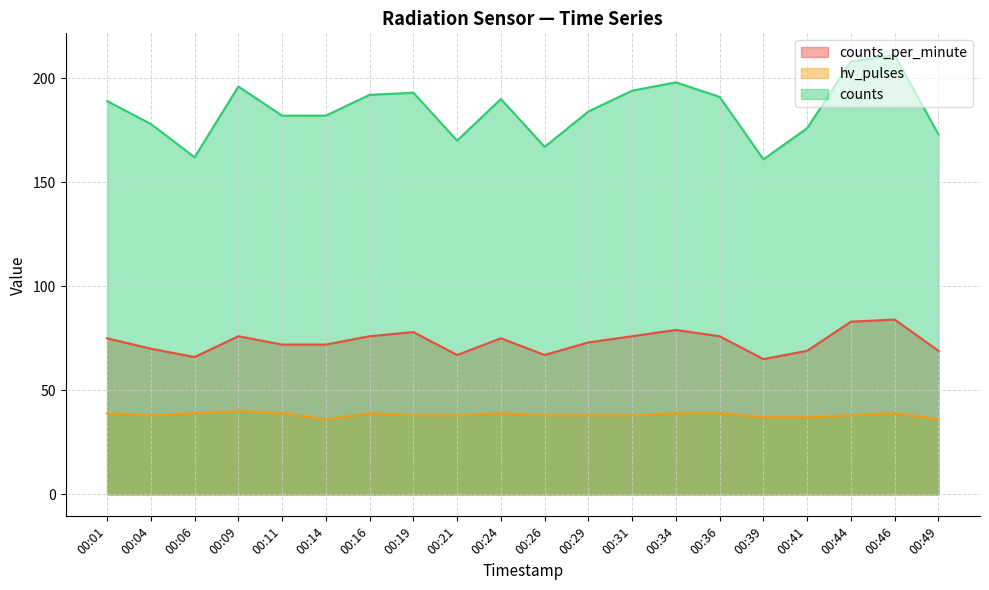

Which category has the lowest value across all series?

00:14